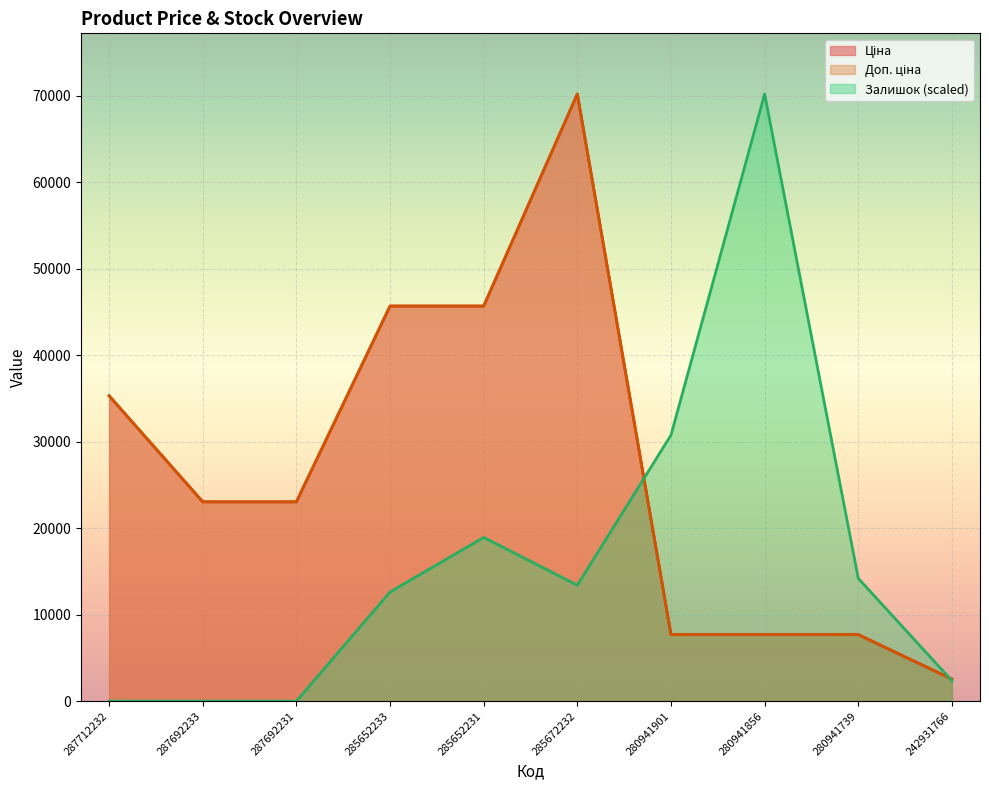

What position from the left is 287692231?

3